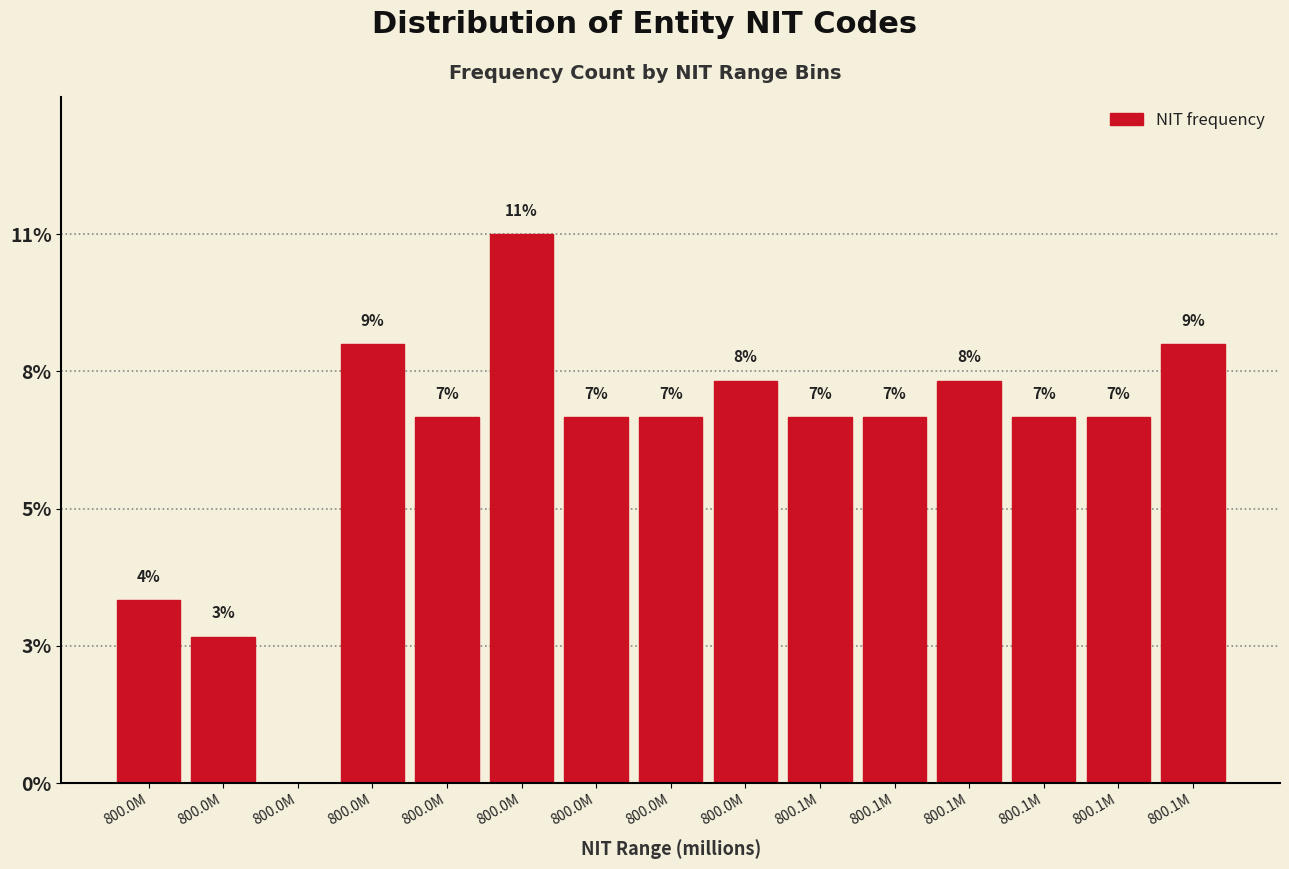

Are the bars horizontal?

No